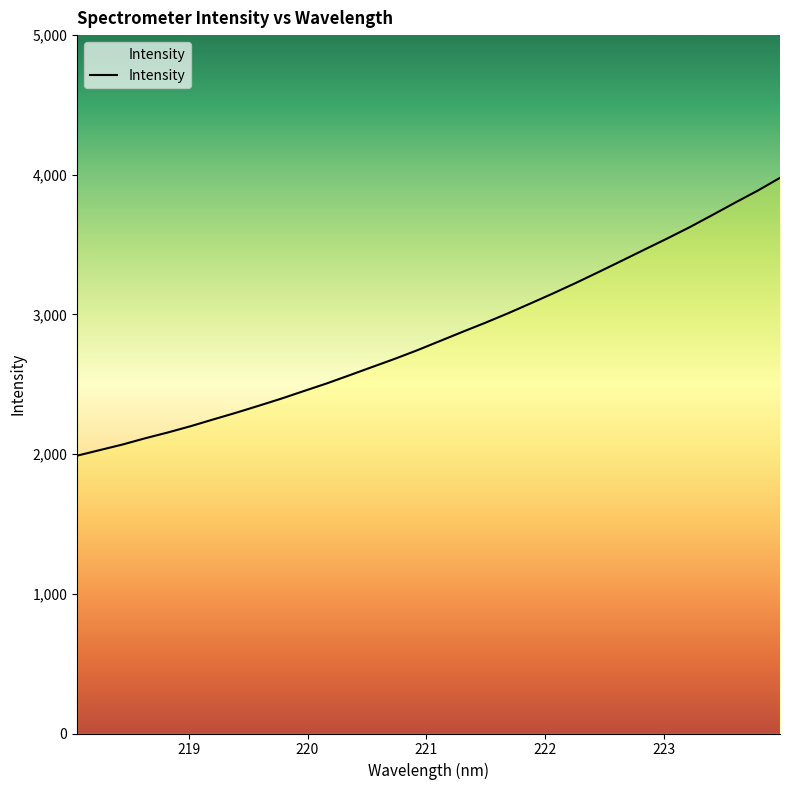

What is the difference between the maximum and minimum values?

1989.0